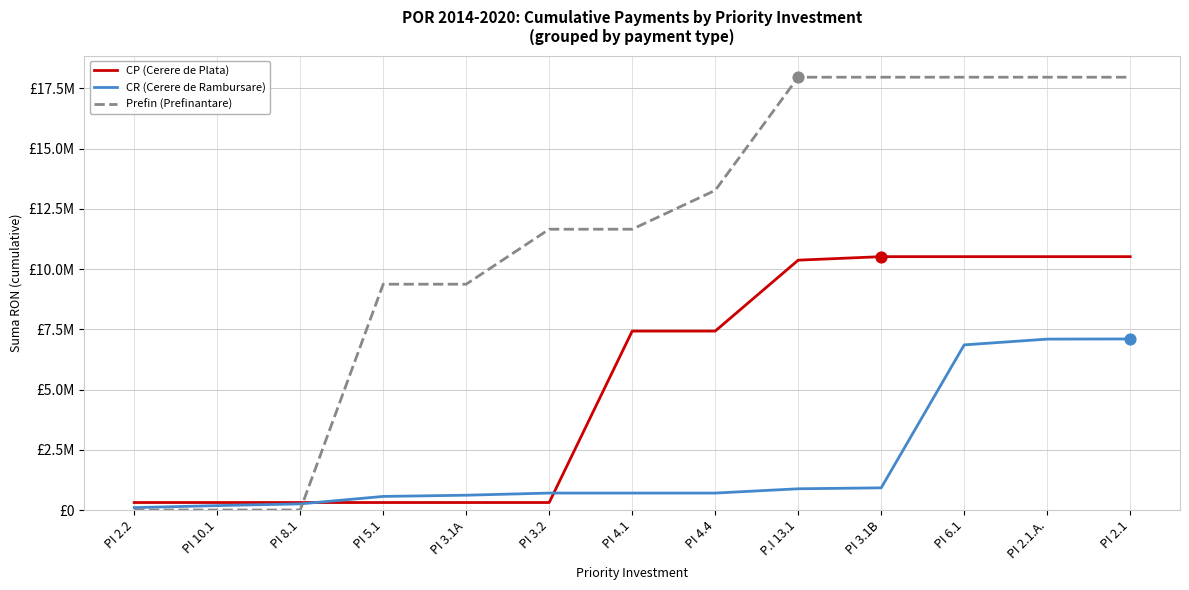

Which series has the largest total across all categories?

Prefin (Prefinantare)